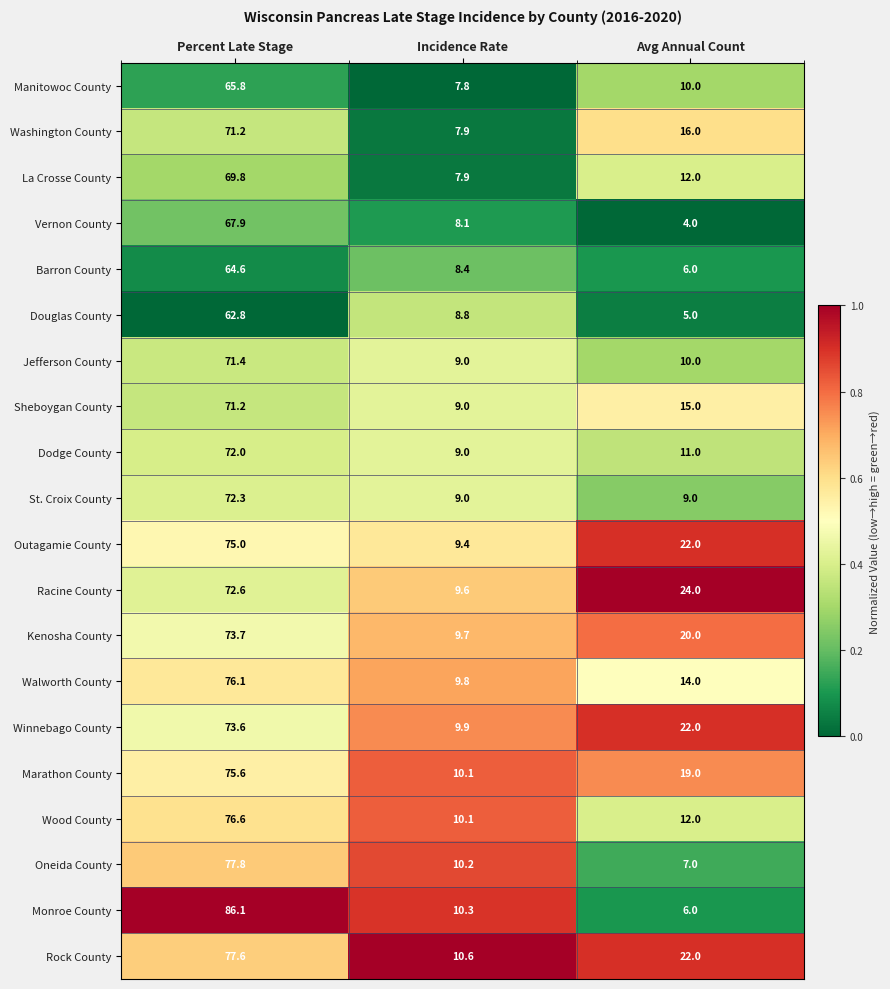

Rank the categories by Manitowoc County value from lowest to highest.

Incidence Rate, Avg Annual Count, Percent Late Stage